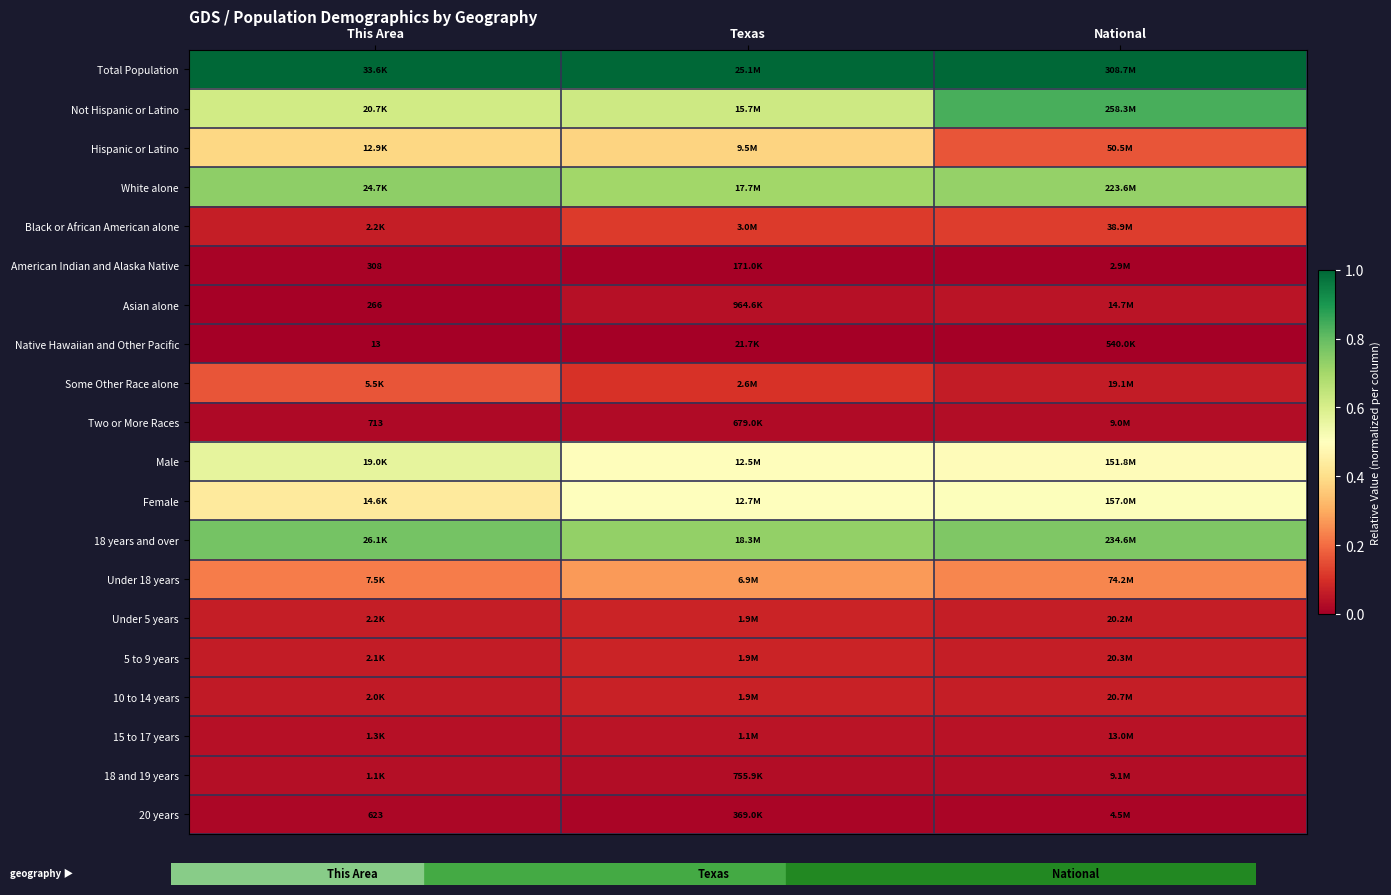

The Female series shows 0.5 at National. True or false?

True